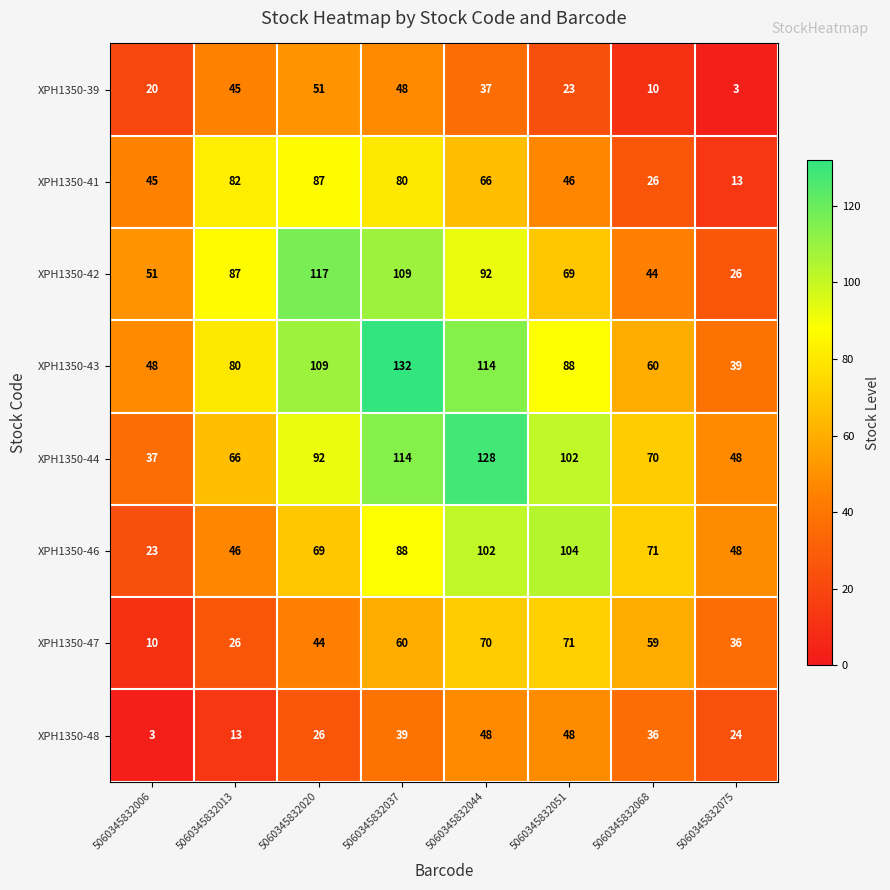

What is the minimum value shown in the chart?

3